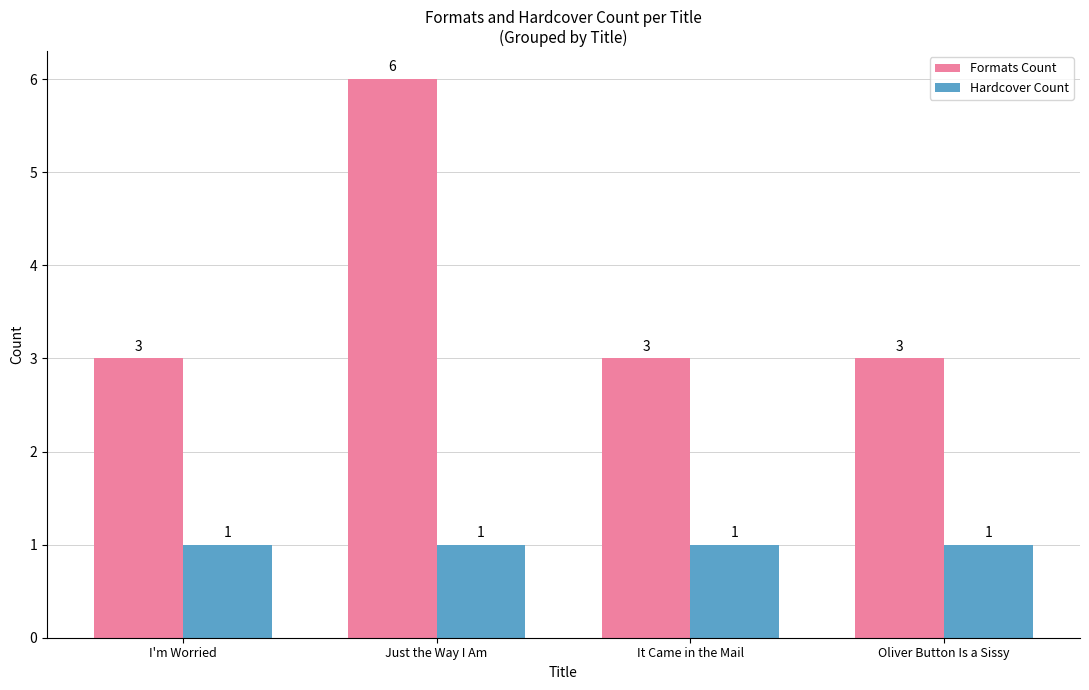

Rank the series by their average value, from highest to lowest.

Formats Count, Hardcover Count